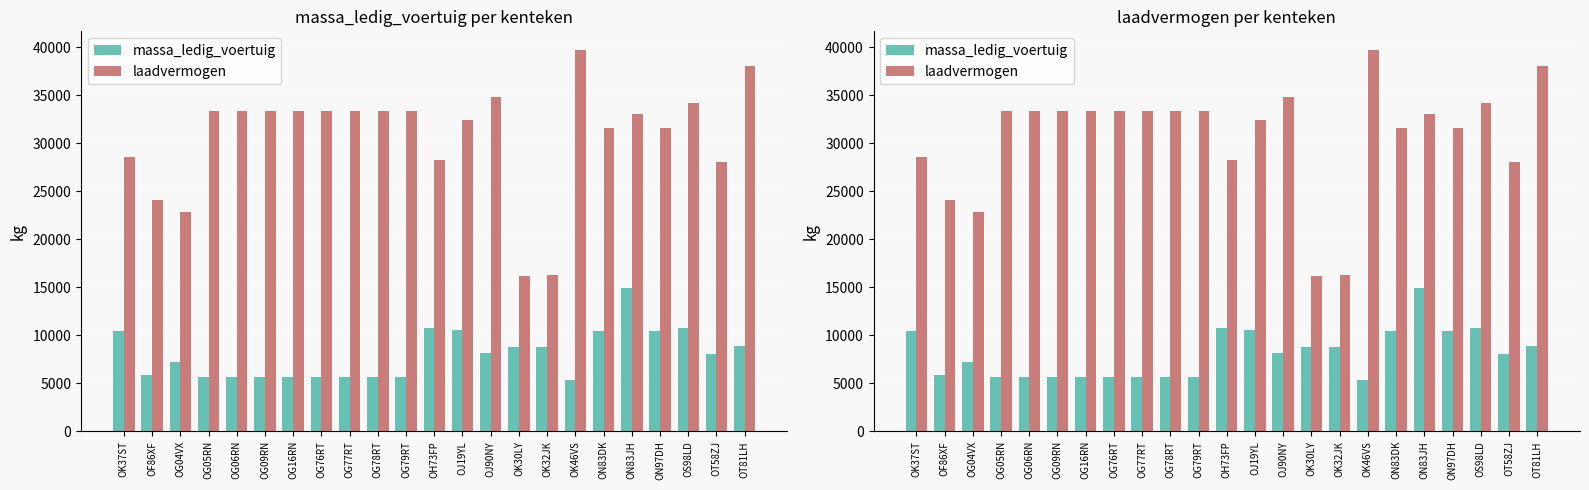

What is the difference between the laadvermogen values at OG79RT and OT58ZJ?

5360